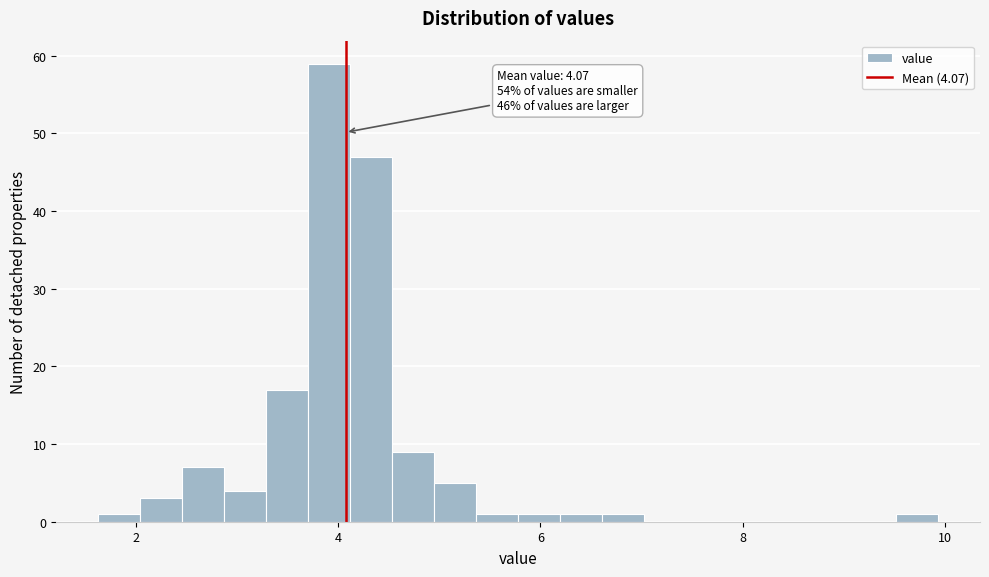

Read against the x-axis, roughly where is the centre of the tallest bar?

4.0